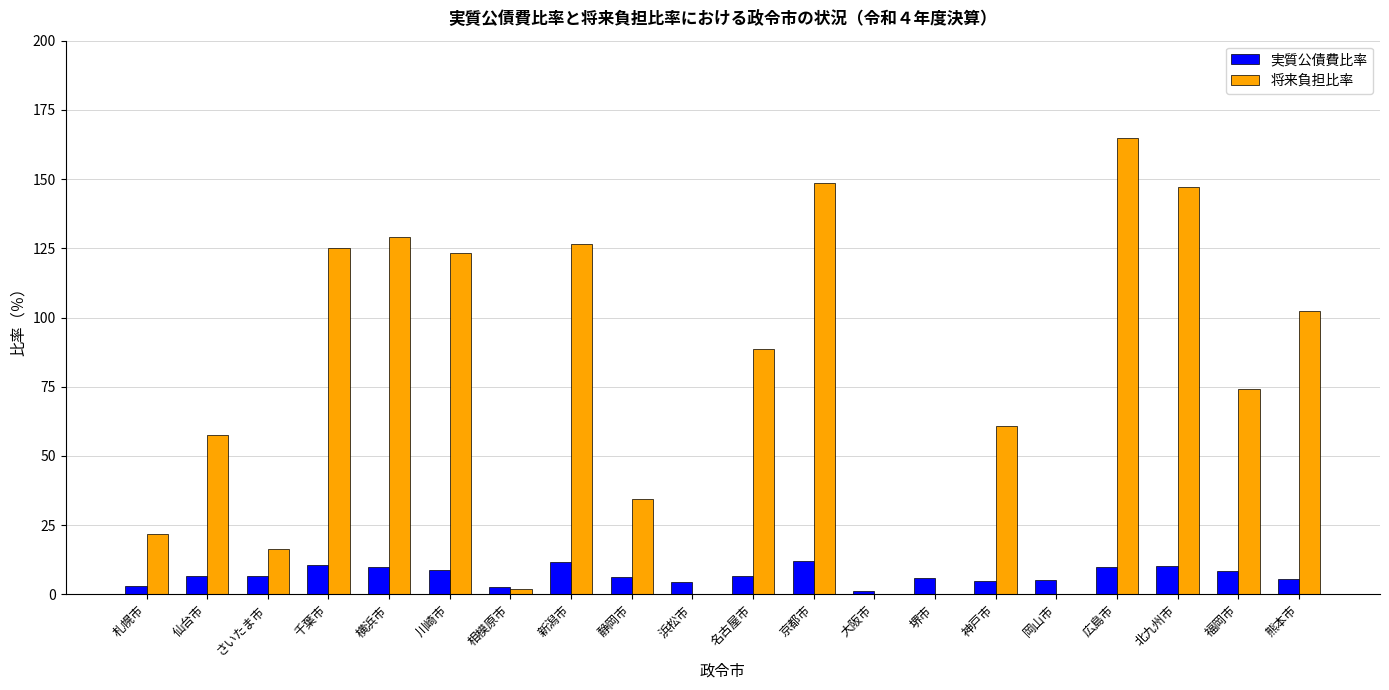

At which label does 将来負担比率 reach its peak?

広島市